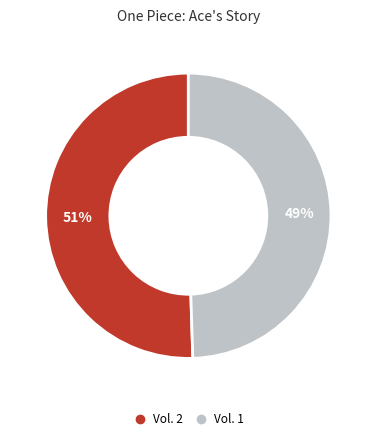

Between Vol. 2 and Vol. 1, which is larger?

Vol. 2